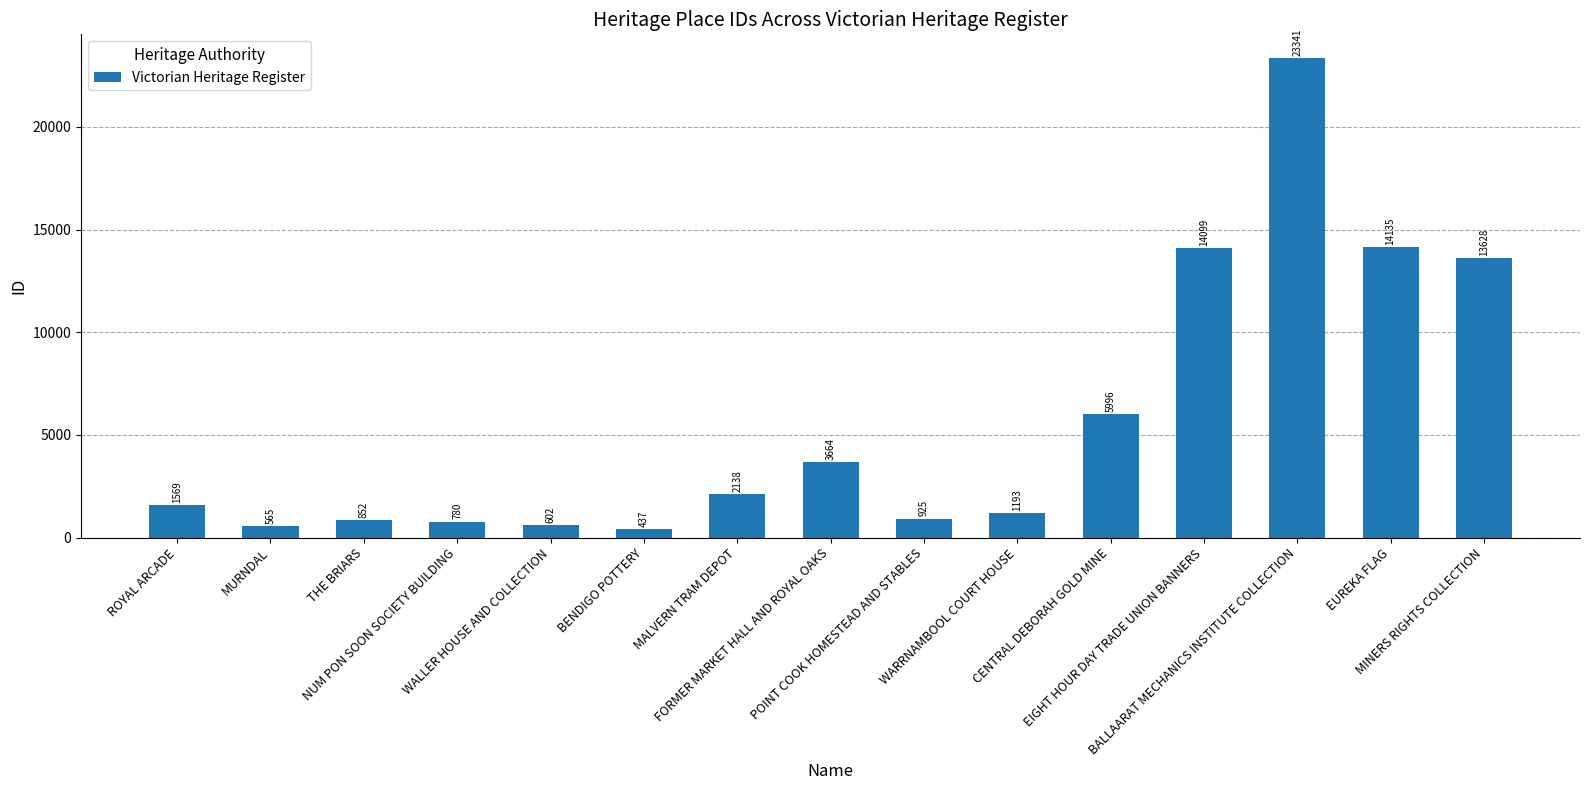

Reading left to right, what are all the values shown in this chart?

1569	565	852	780	602	437	2138	3664	925	1193	5996	14099	23341	14135	13628